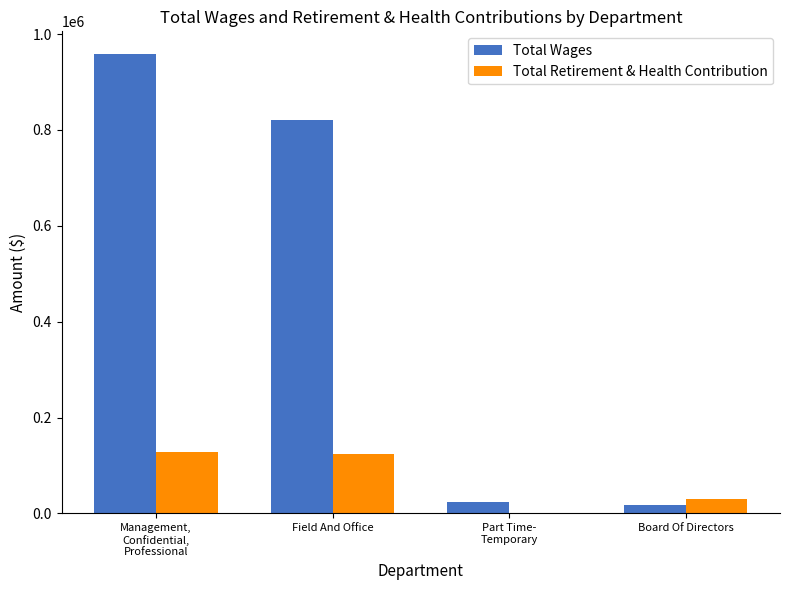

What is the sum of all Total Retirement & Health Contribution values?

282114